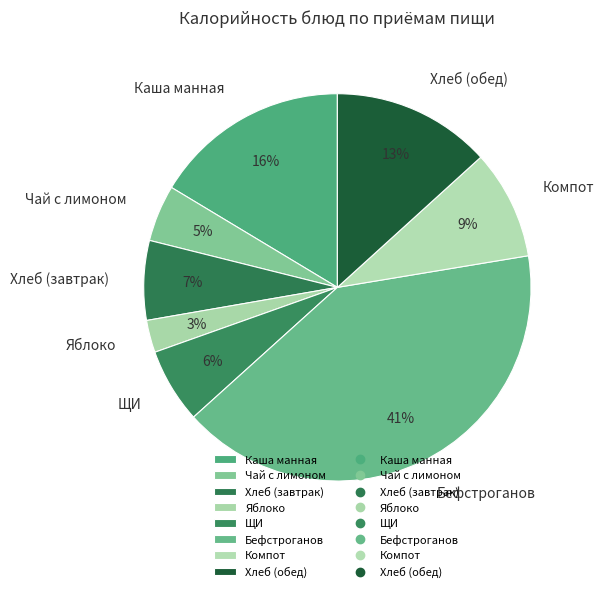

Is the sum of Хлеб (завтрак) and Хлеб (обед) greater than half?

No